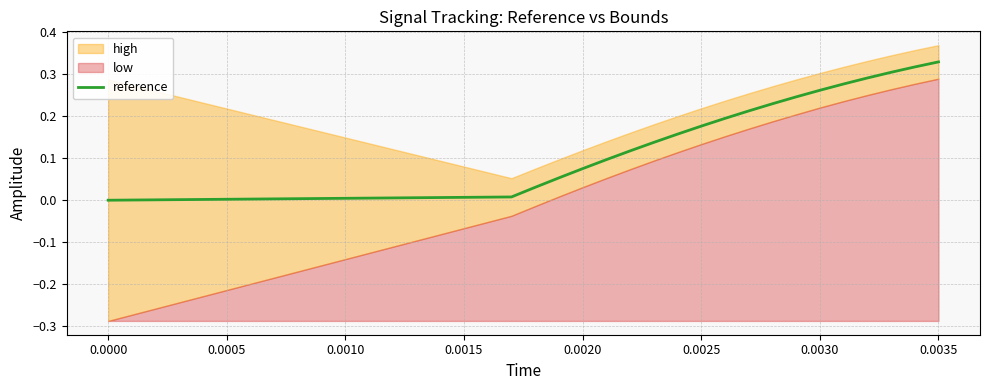

How many positive values are there?

19